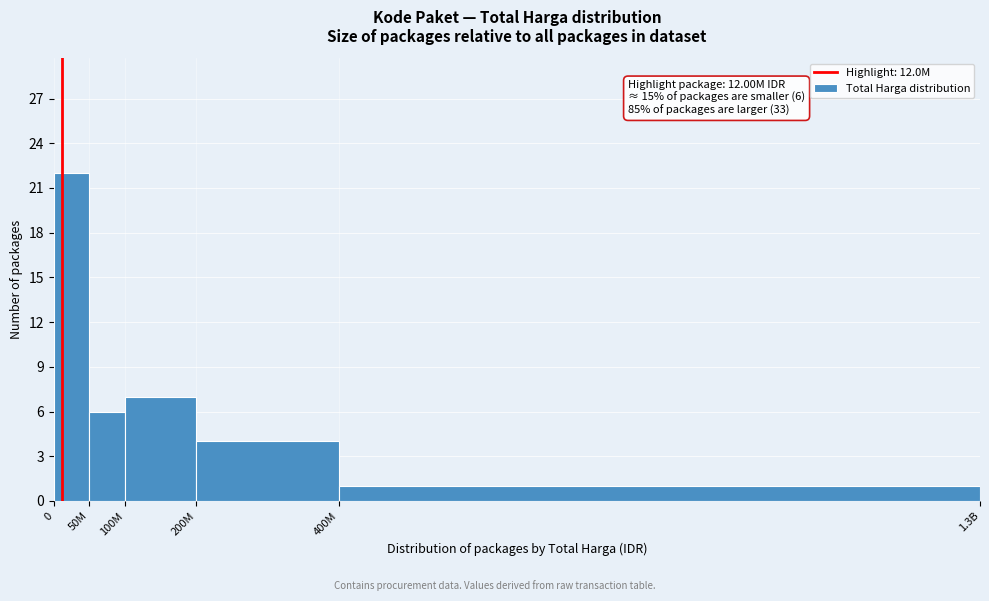

Reading left to right, extract all data points from this chart.

22	6	7	4	1